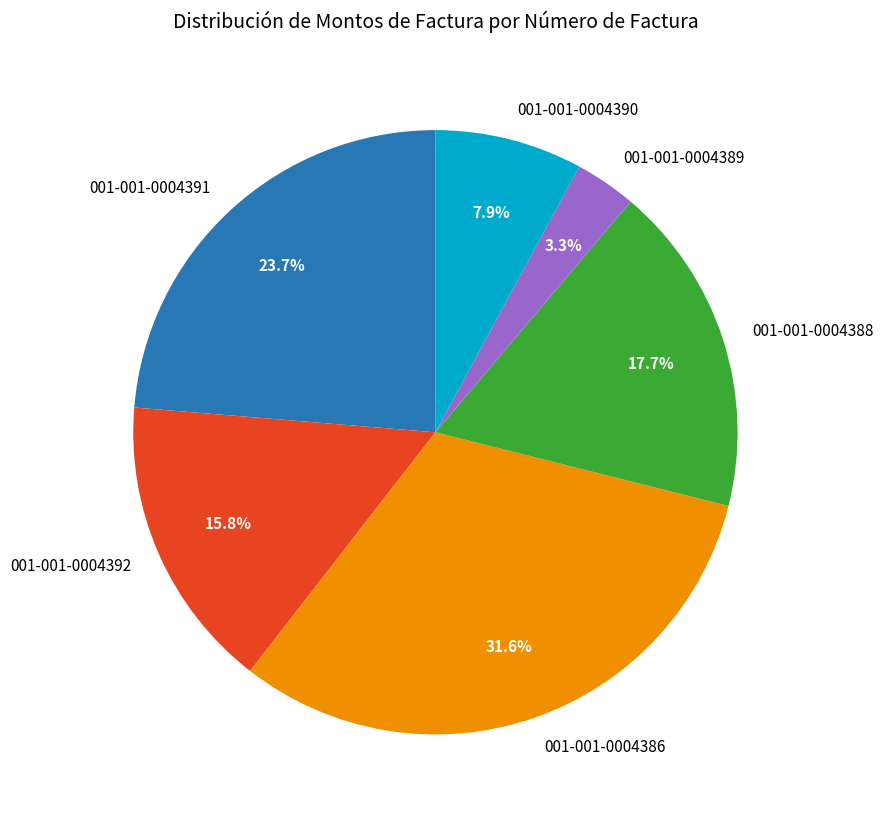

Is it true that 001-001-0004386 is 26% of the pie?

False